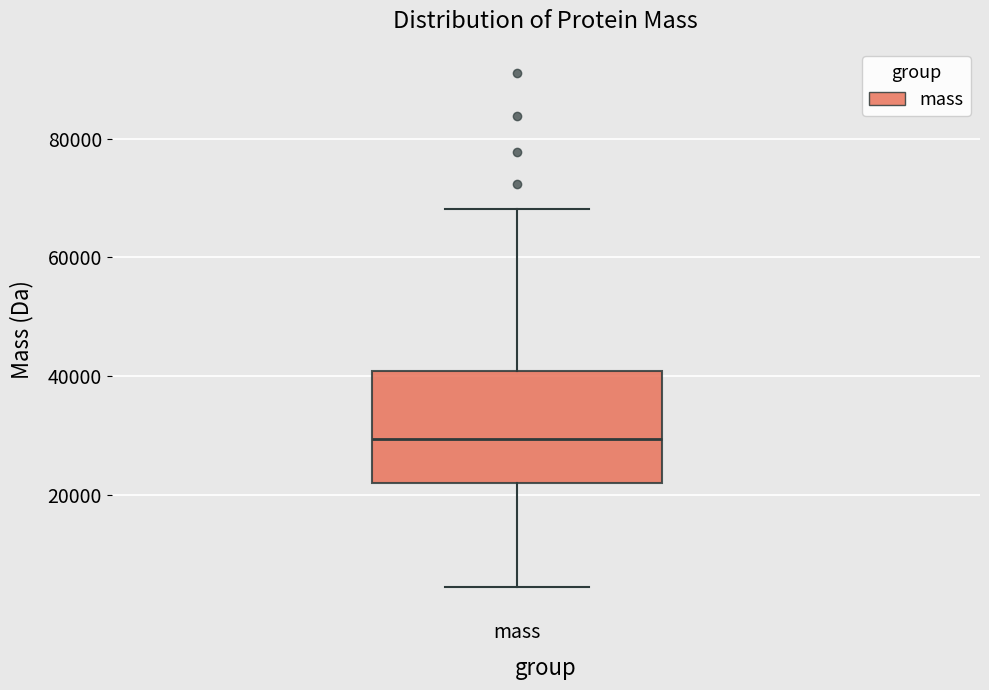

Where is the lower edge of the box for mass on the y-axis? The values are not printed on the chart, so give them approximately, as read against the axis.

22000